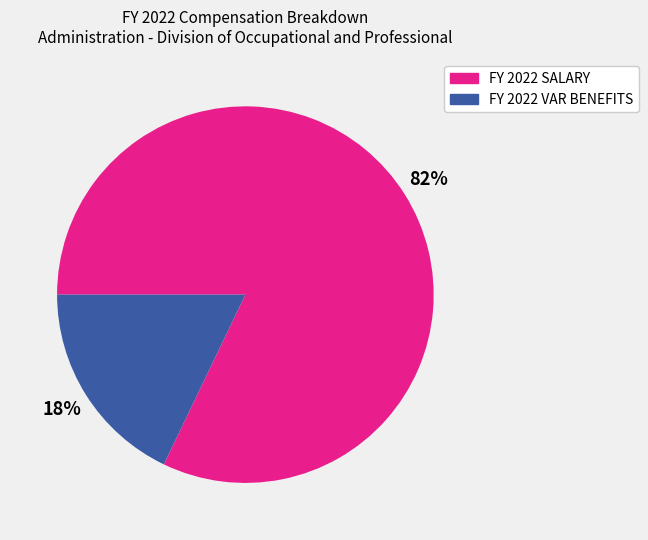

What percentage is the FY 2022 VAR BENEFITS slice, to the nearest percent?

18%